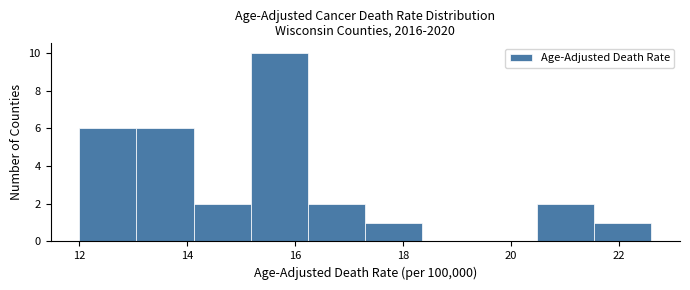

Which range on the x-axis has the tallest bar?

15.18 to 16.24